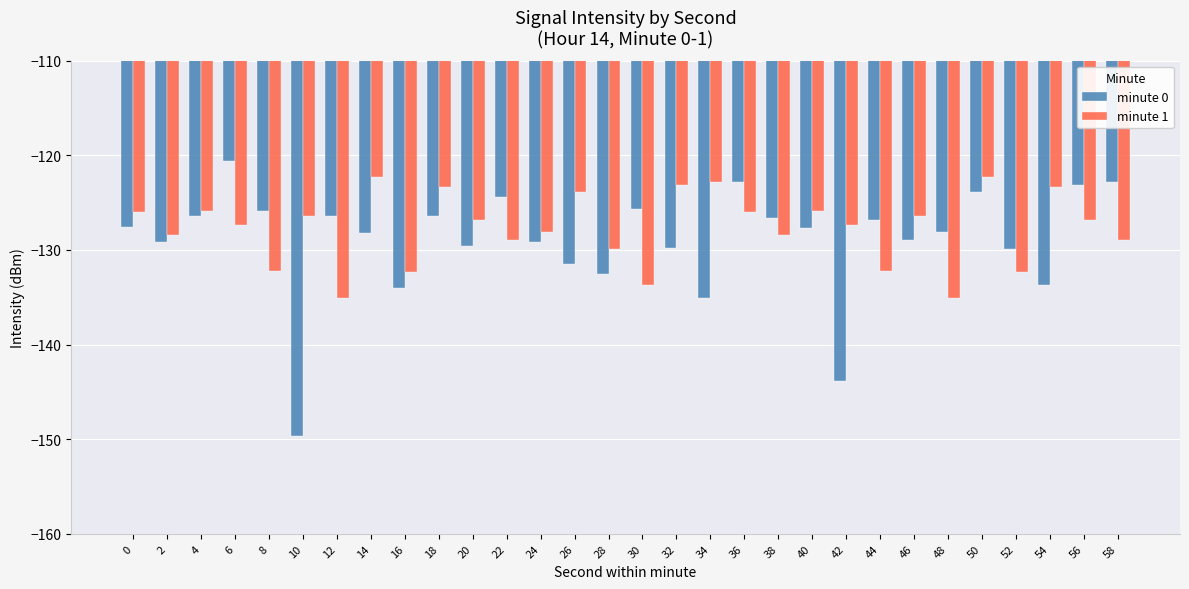

Which series changed the most between 28 and 38?

minute 0